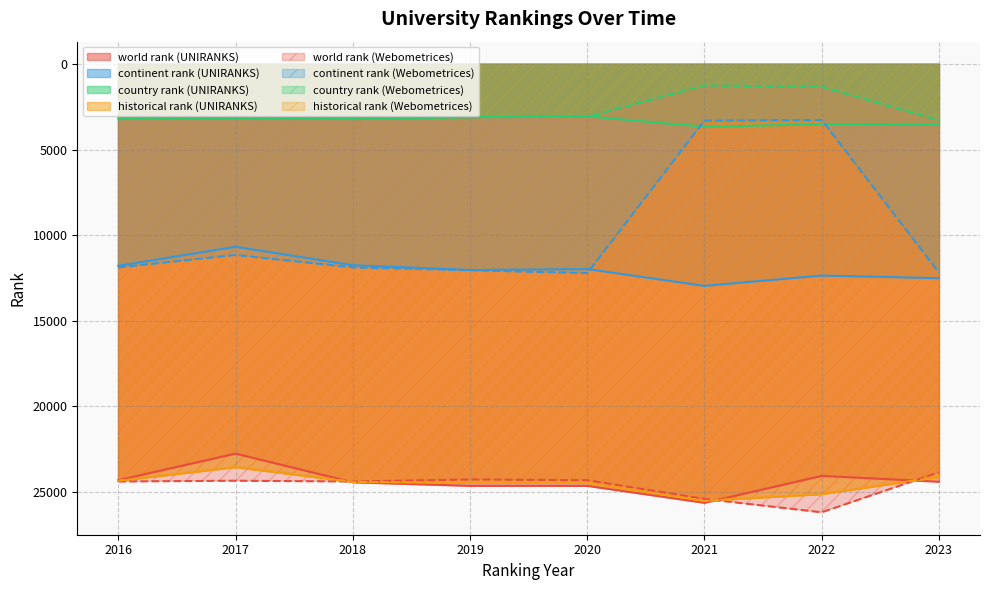

Which series has the largest range (max minus min)?

continent rank